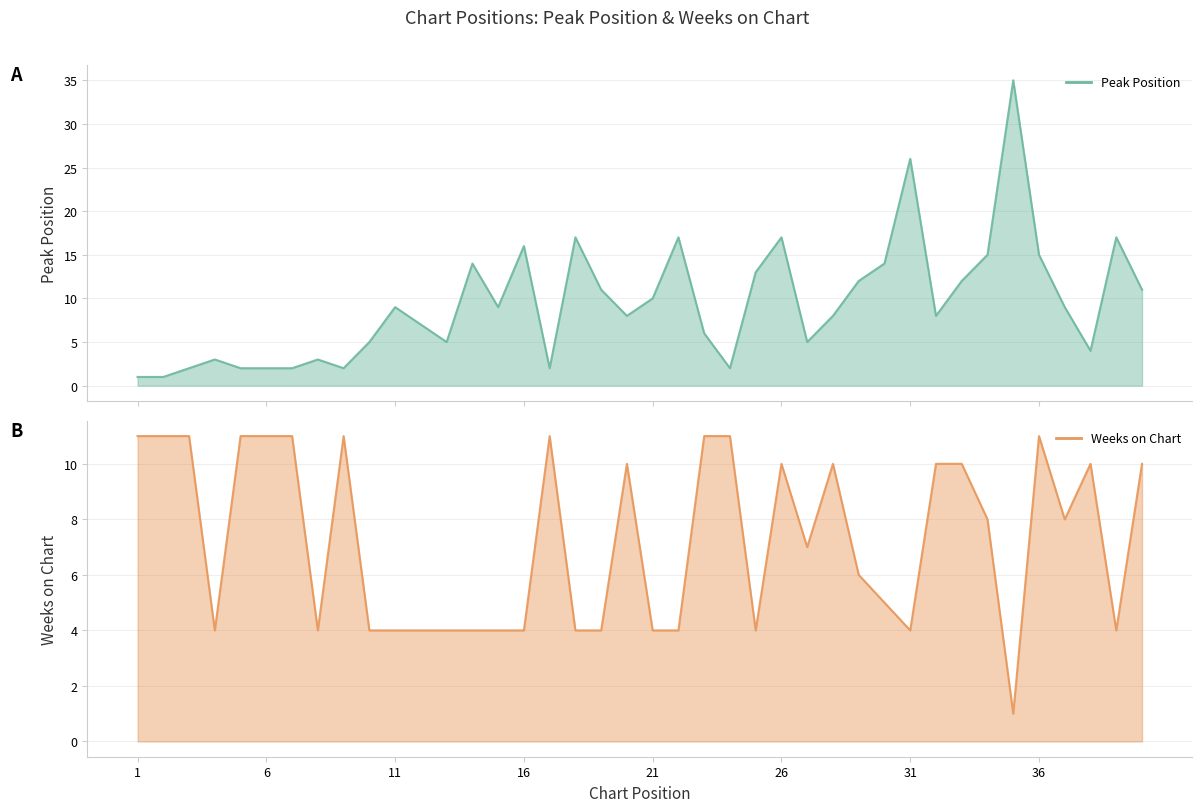

How many values in the Peak Position series are below 9?

20